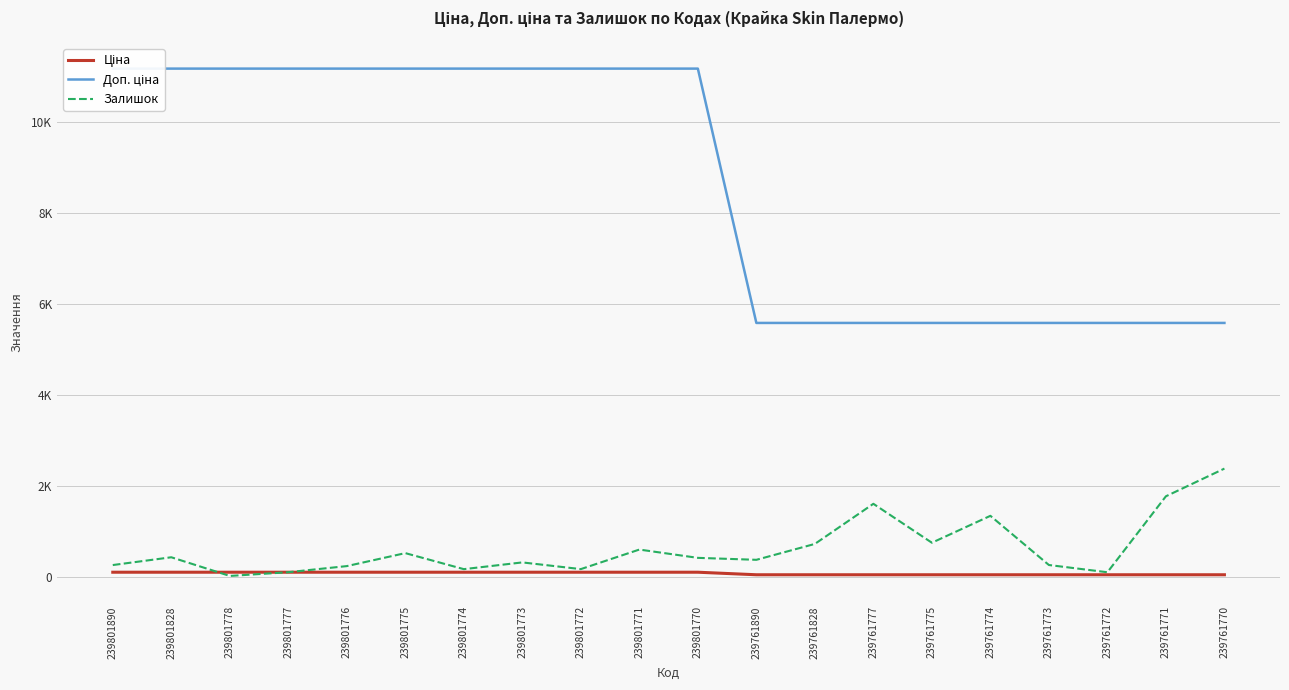

What are all the series names shown in the legend?

Ціна, Доп. ціна, Залишок